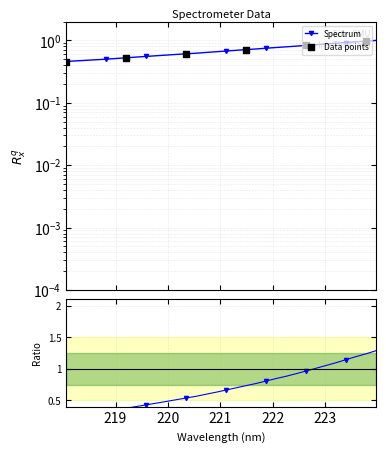

What is the change in value from 218.8244 to 221.6902?

+0.2